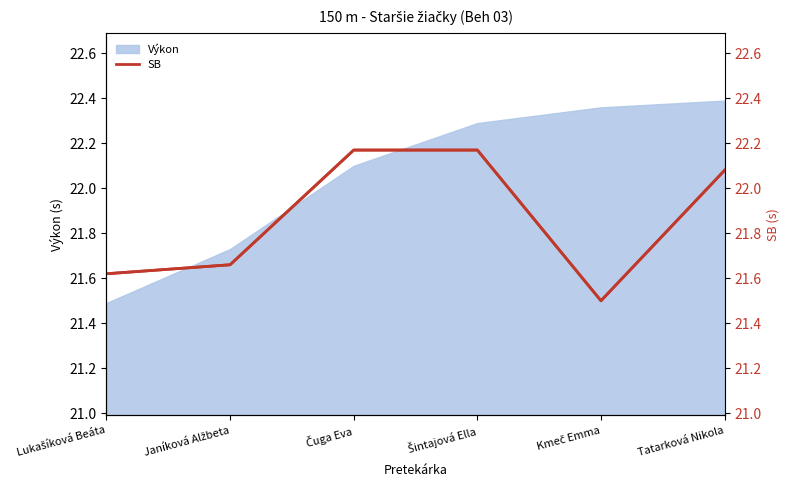

How many values are between 21 and 22?

3